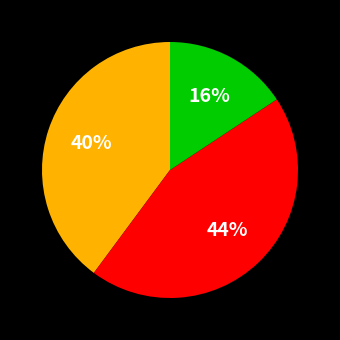

Does any single category account for the majority?

No